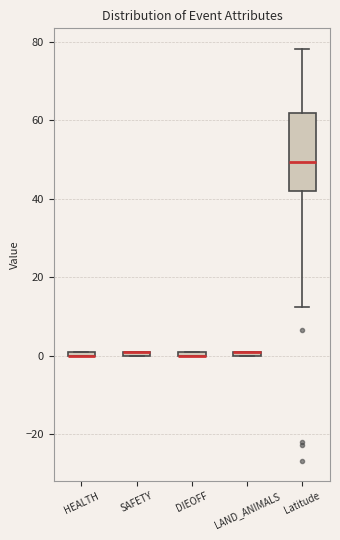

Which box is the tallest, from its lower edge to its upper edge?

Latitude